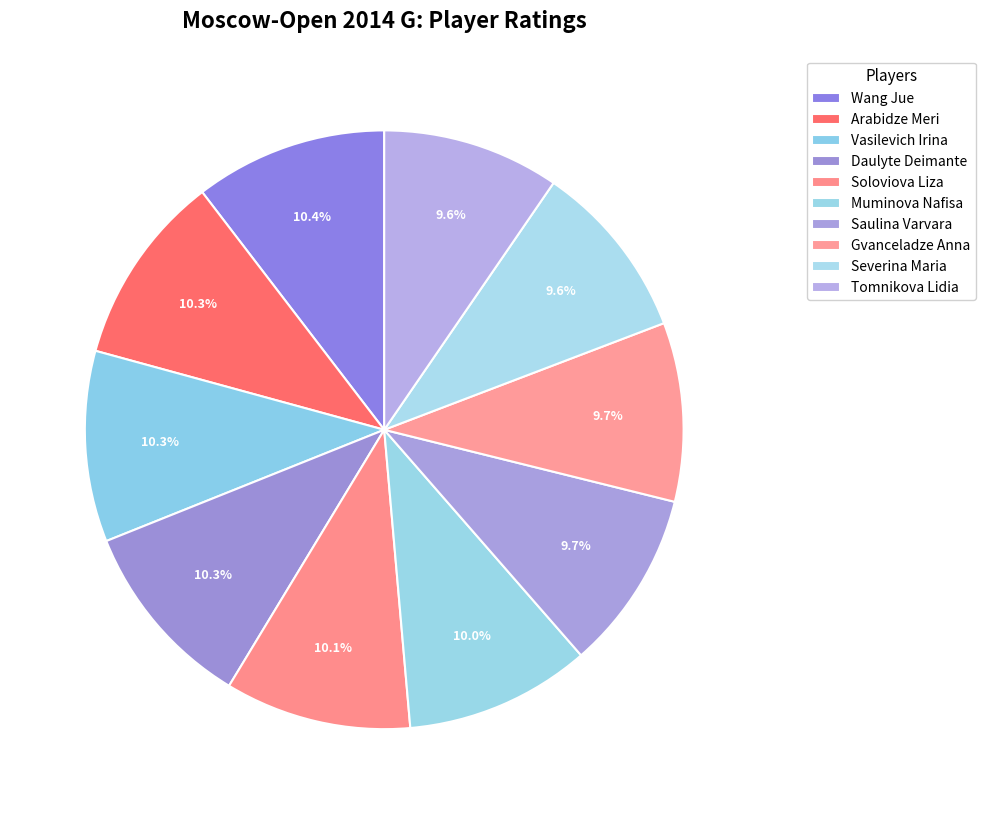

Which slice is the largest?

Wang Jue